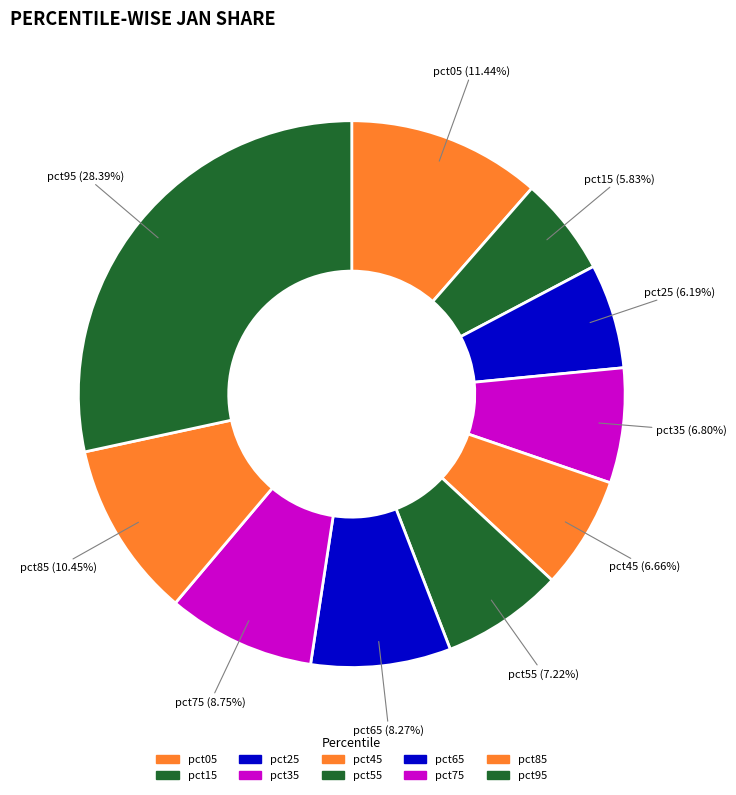

To the nearest percent, what is the difference between the pct75 and pct45 slice percentages?

2%